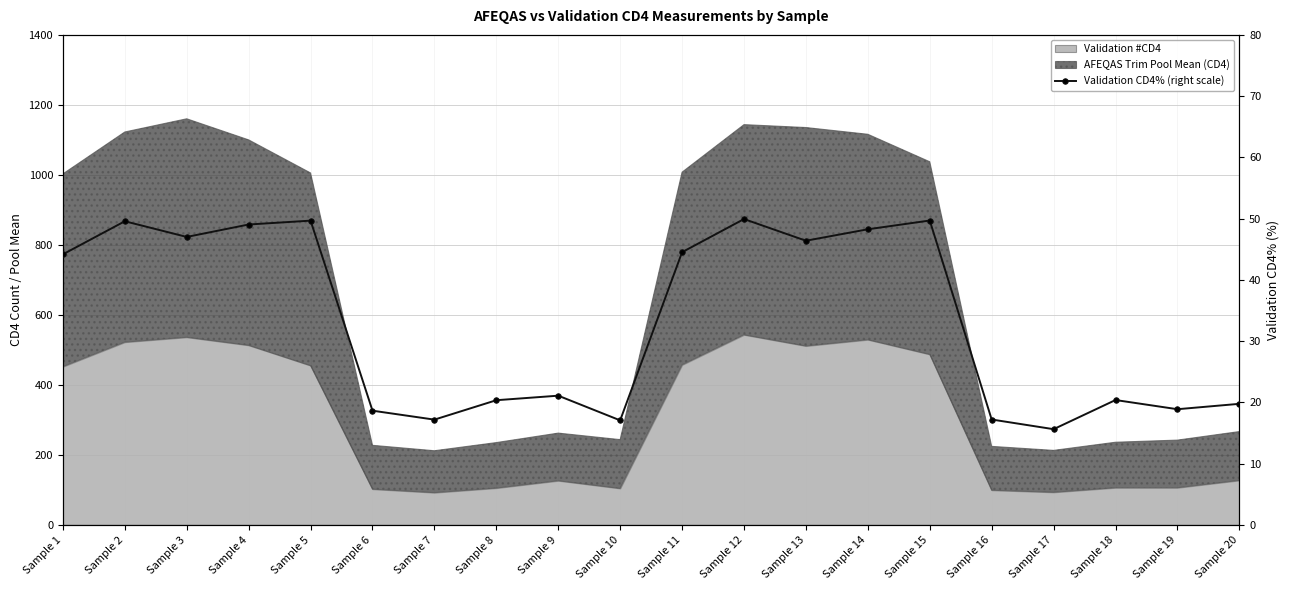

How many values are below 44?

10